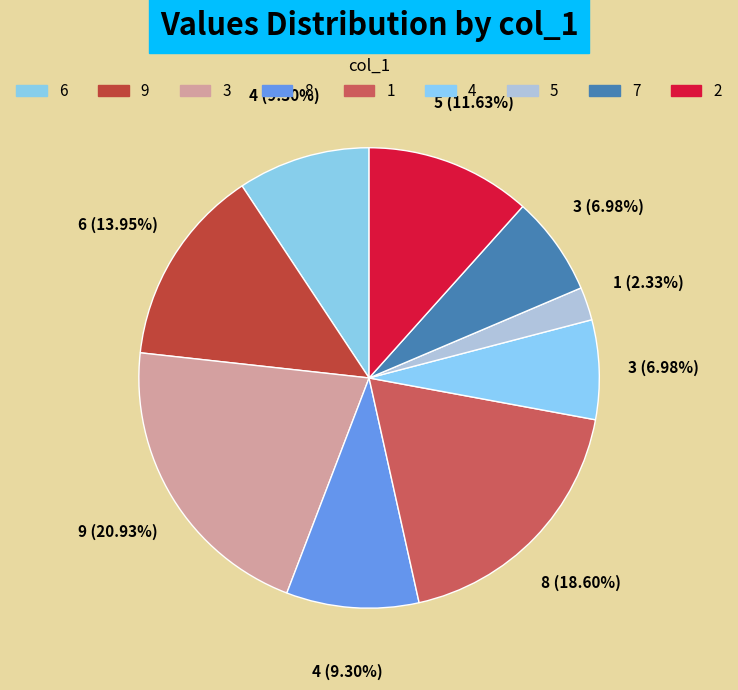

To the nearest percent, what is the difference between the 2 and 5 slice percentages?

9%